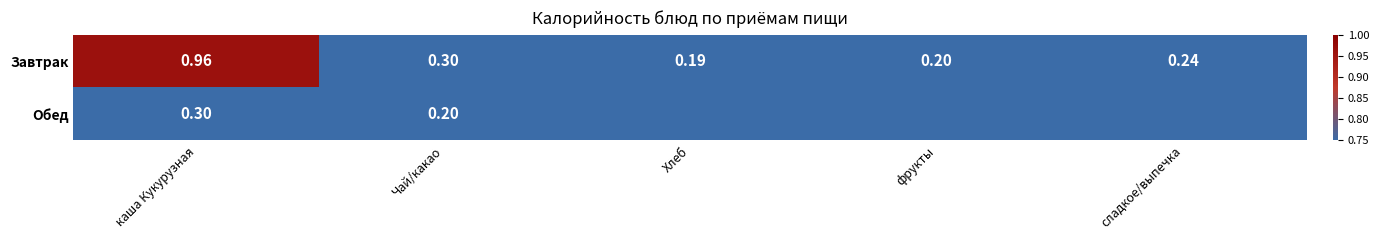

Rank the series by their average value, from lowest to highest.

Обед, Завтрак